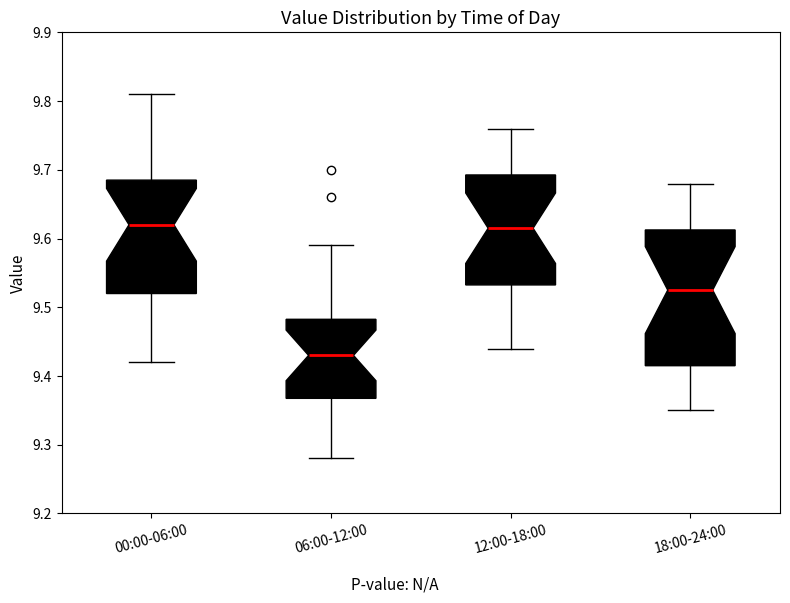

Reading left to right, transcribe this box plot: for each box, give where its median line is, the range the box spans, and where its two whiskers end, as read against the y-axis. The values are not printed on the chart, so give them approximately, as read against the axis.

00:00-06:00: median 9.62, box 9.52 to 9.69, whiskers 9.42 to 9.81
06:00-12:00: median 9.43, box 9.37 to 9.48, whiskers 9.28 to 9.59
12:00-18:00: median 9.62, box 9.53 to 9.69, whiskers 9.44 to 9.76
18:00-24:00: median 9.53, box 9.42 to 9.61, whiskers 9.35 to 9.68